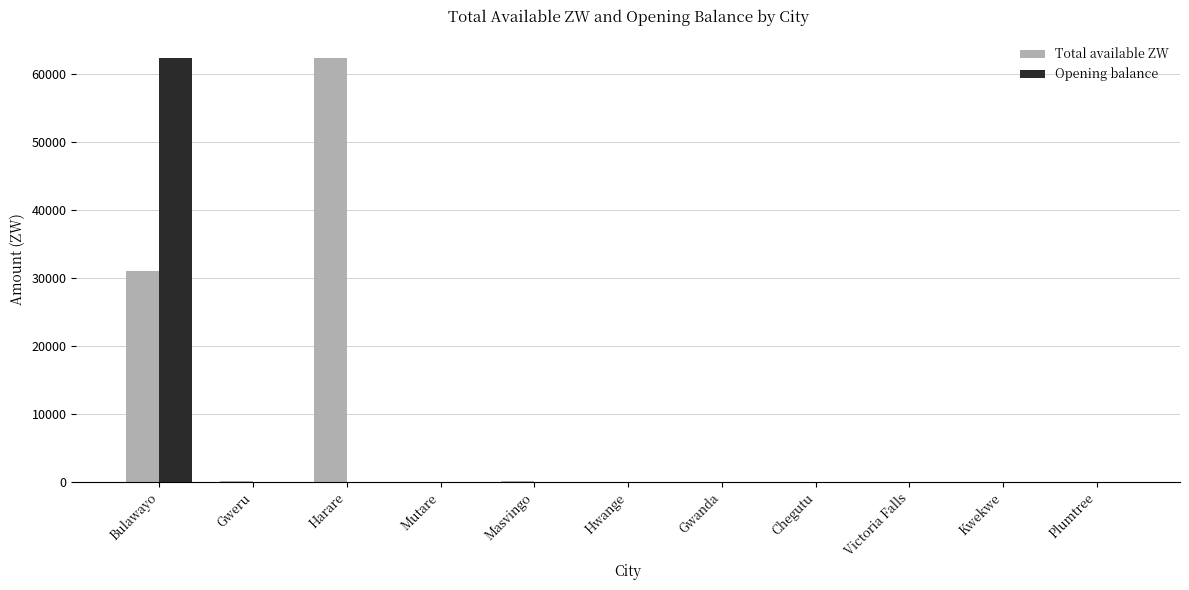

At which category is the sum across all series the highest?

Bulawayo